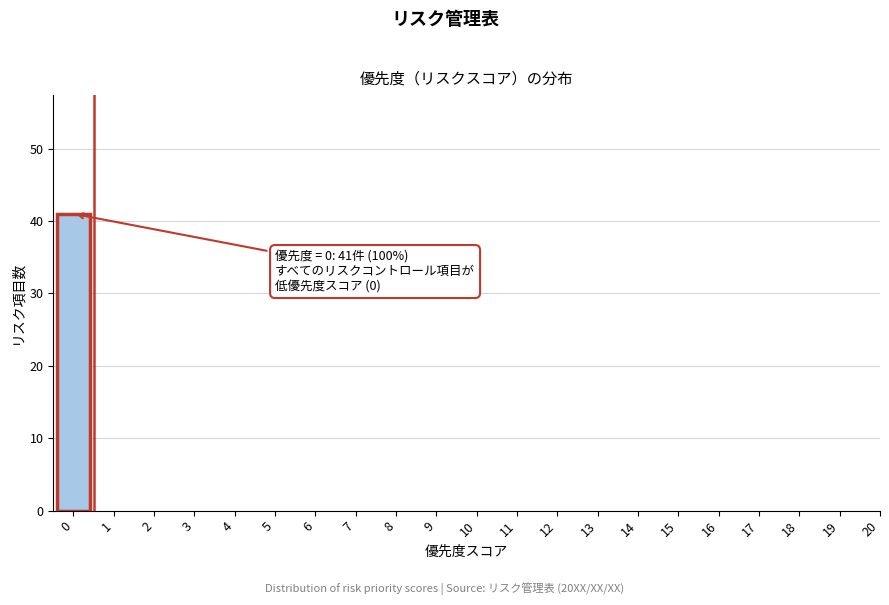

Reading left to right, transcribe all the data shown in this chart.

0=41	1=0	2=0	3=0	4=0	5=0	6=0	7=0	8=0	9=0	10=0	11=0	12=0	13=0	14=0	15=0	16=0	17=0	18=0	19=0